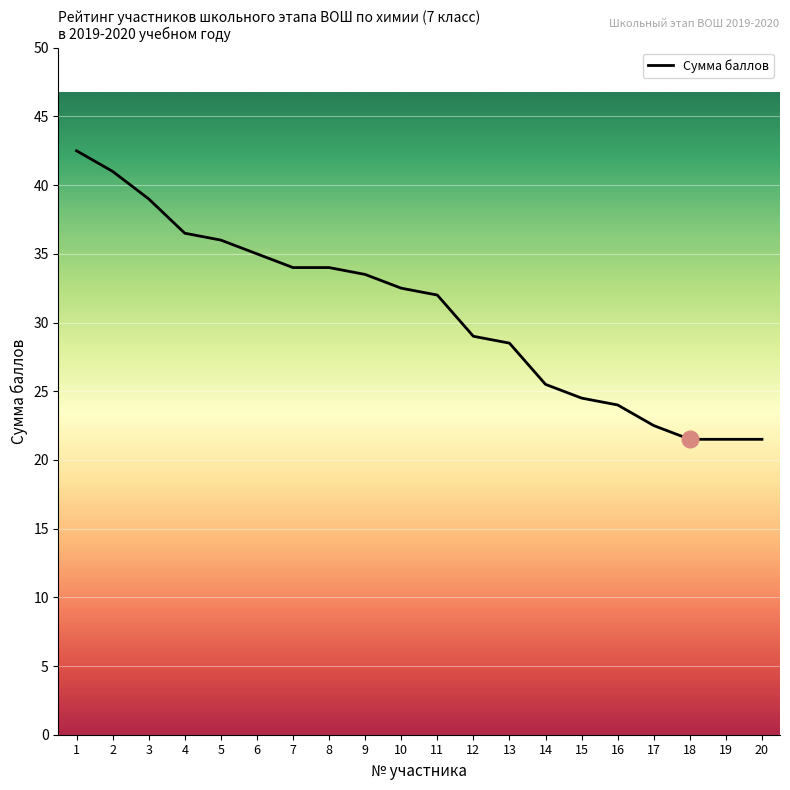

Reading left to right, what are all the values shown in this chart?

1=42.5	2=41.0	3=39.0	4=36.5	5=36.0	6=35.0	7=34.0	8=34.0	9=33.5	10=32.5	11=32.0	12=29.0	13=28.5	14=25.5	15=24.5	16=24.0	17=22.5	18=21.5	19=21.5	20=21.5